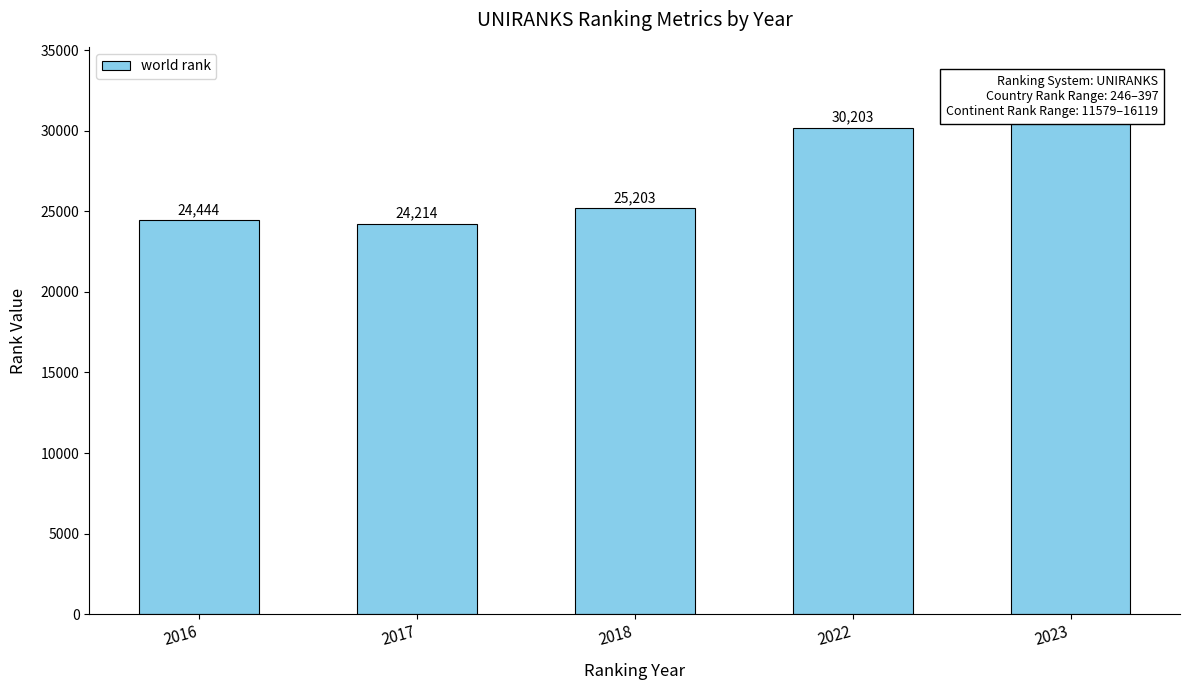

Reading right to left, what are all the values shown in this chart?

30617	30203	25203	24214	24444